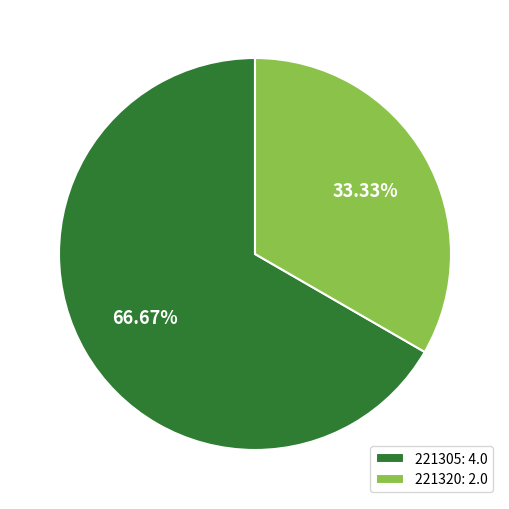

Rank the categories by value from highest to lowest.

221305, 221320